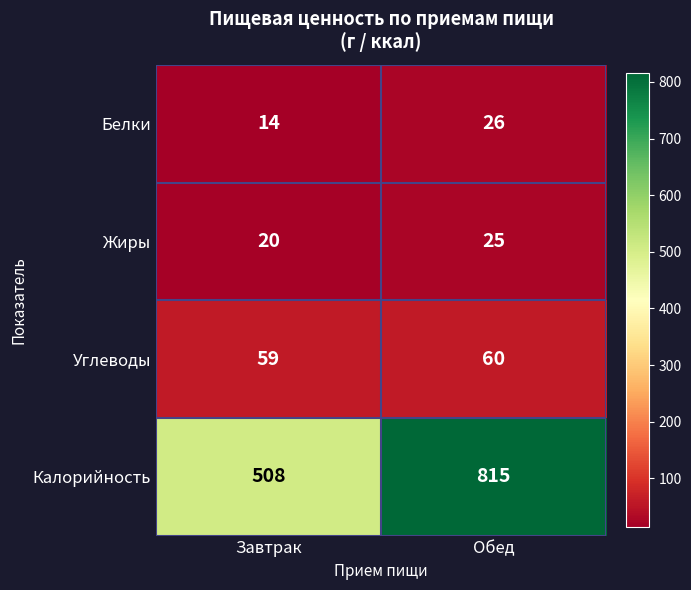

What is the total value across all series at Обед?

926